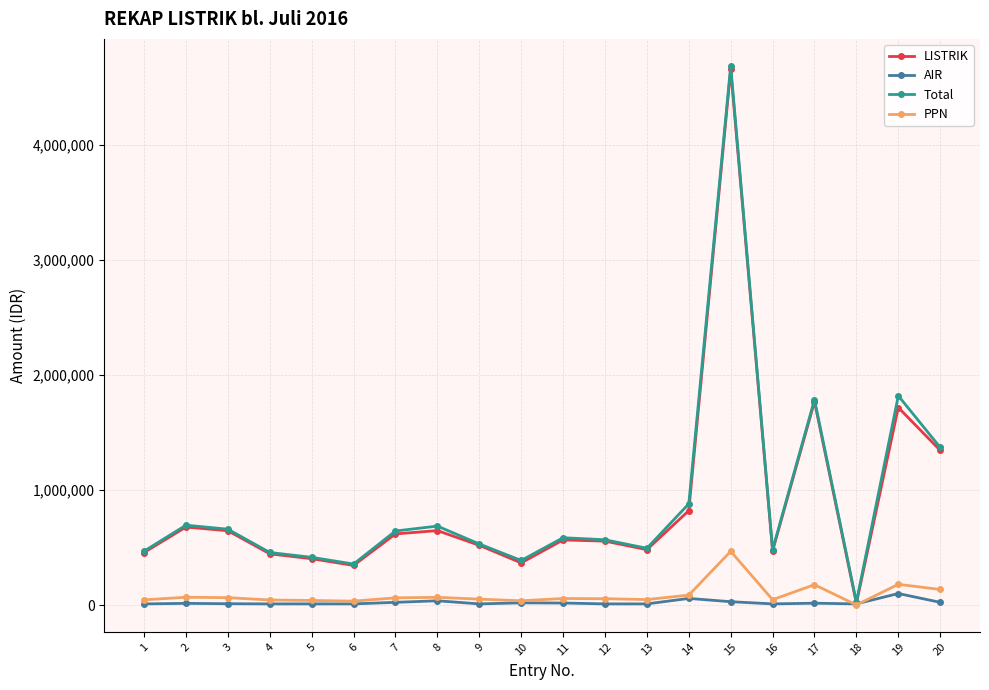

Which series has the largest range (max minus min)?

Total